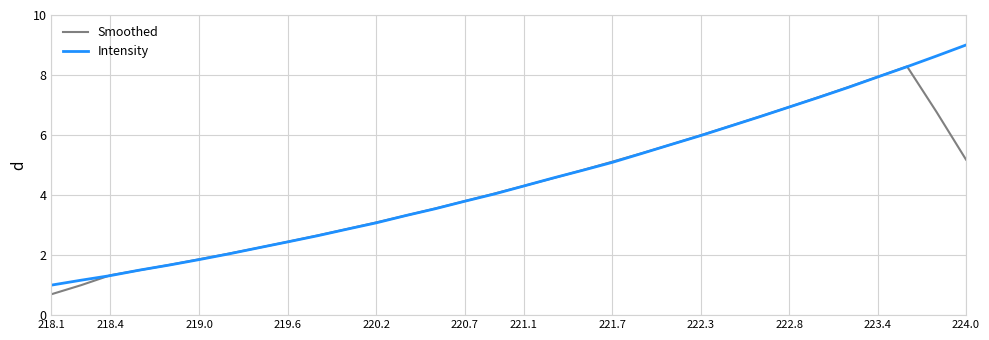

Rank the series by their maximum value, from highest to lowest.

Intensity, Smoothed